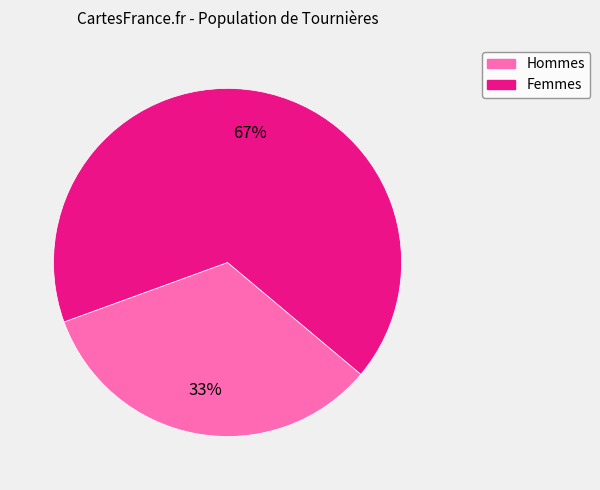

To the nearest percent, what is the average slice percentage?

50%